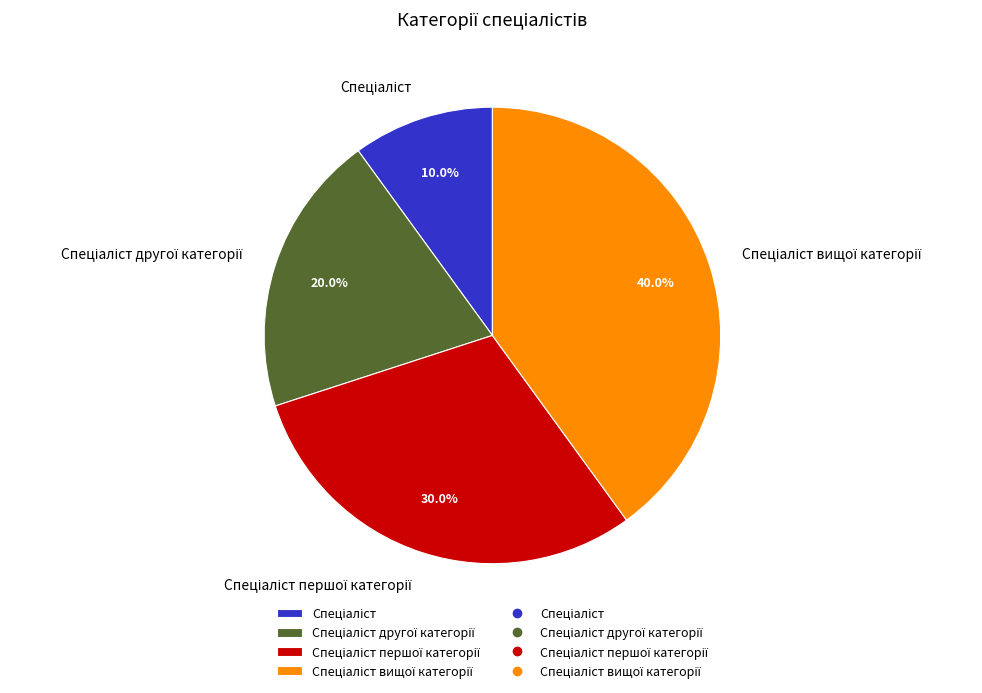

Is there a majority slice in this chart?

No